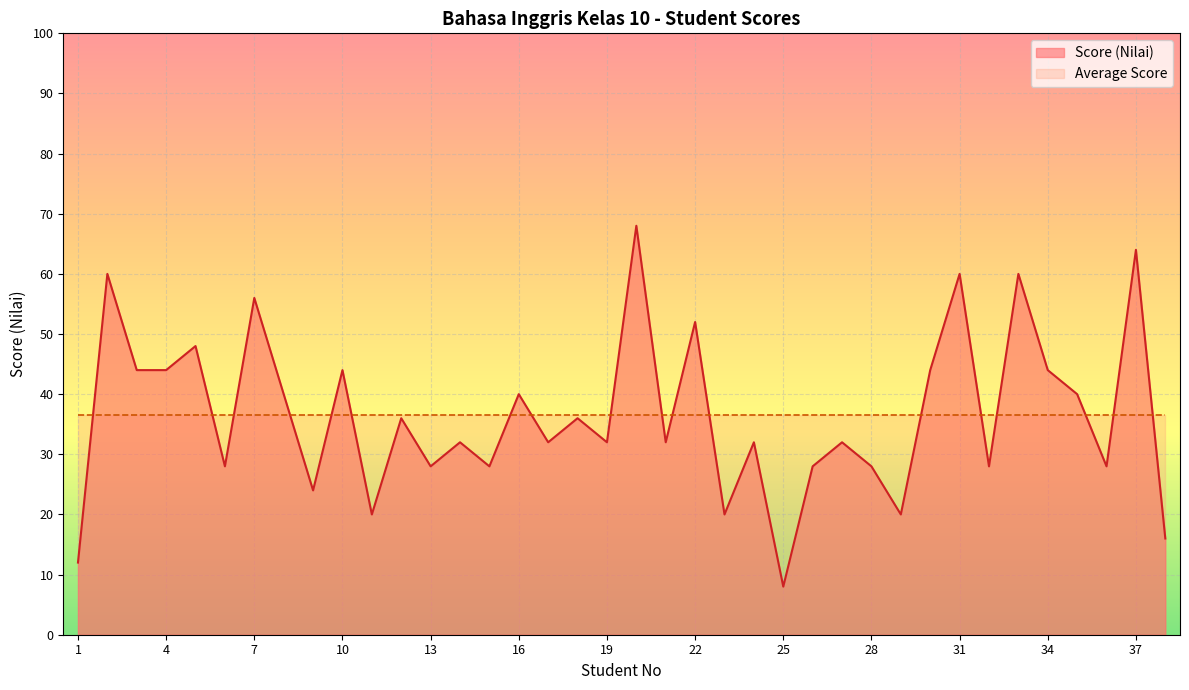

What is the approximate value at 1, to the nearest 5?

10